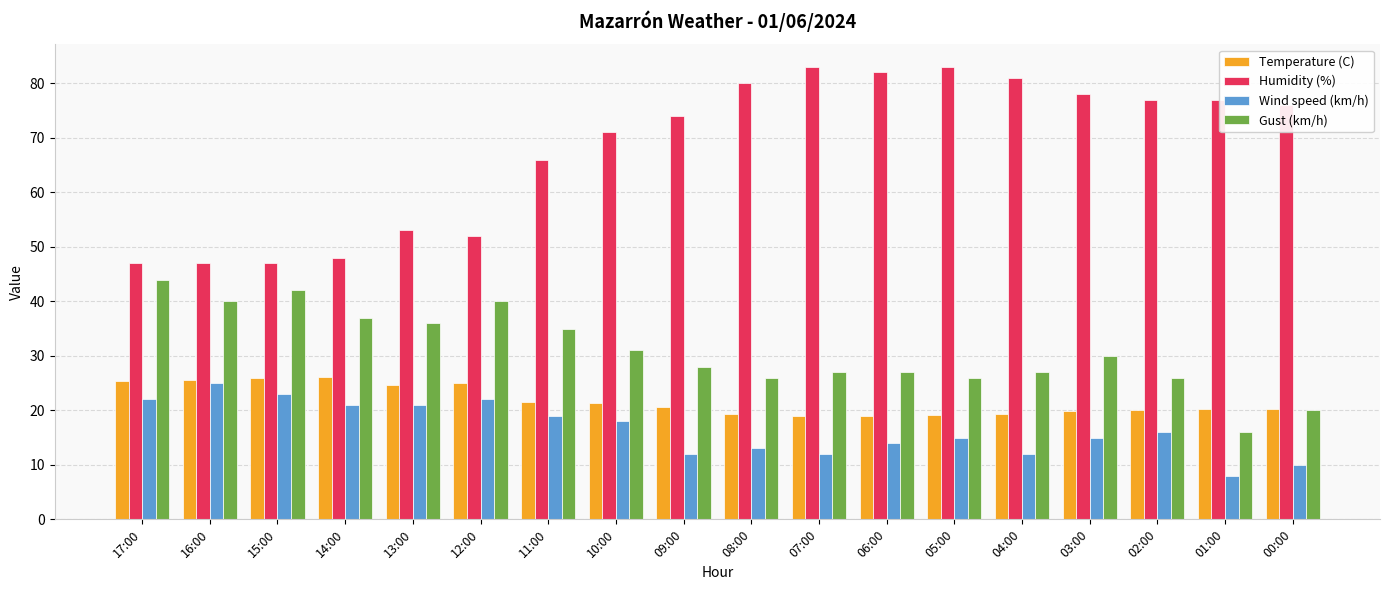

What are all the series names shown in the legend?

Temperature (C), Humidity (%), Wind speed (km/h), Gust (km/h)